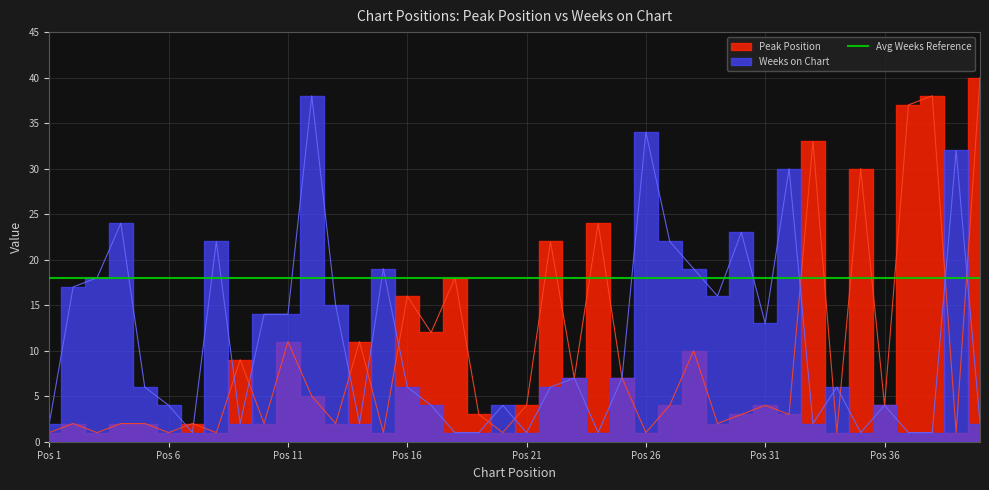

At which label does Peak Position first exceed 4?

9